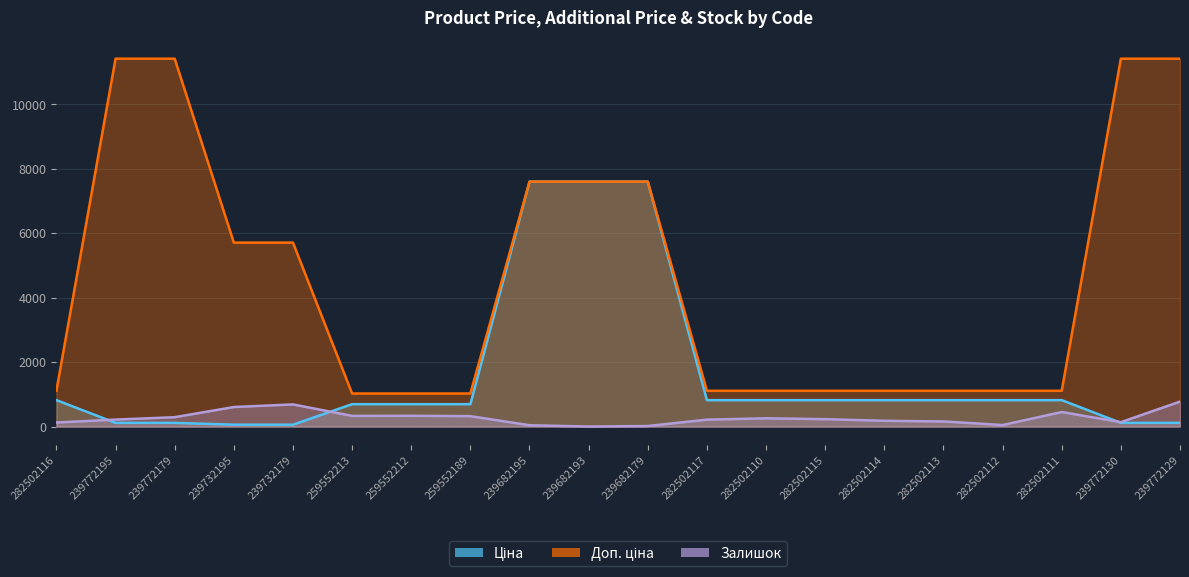

What position from the right is 239732179?

16